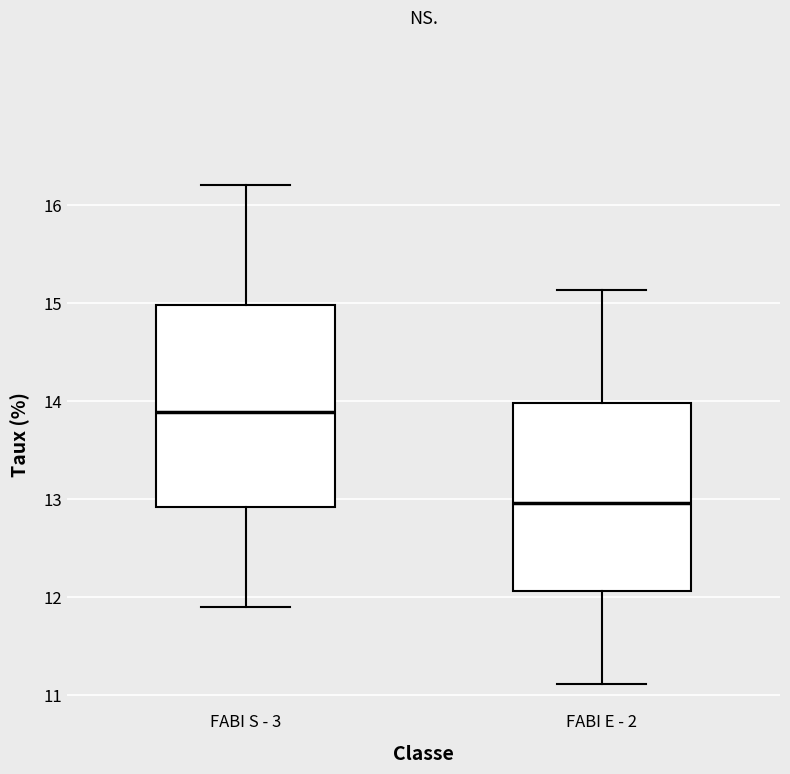

Comparing the boxes themselves (not the whiskers), which one is the tallest?

FABI S - 3